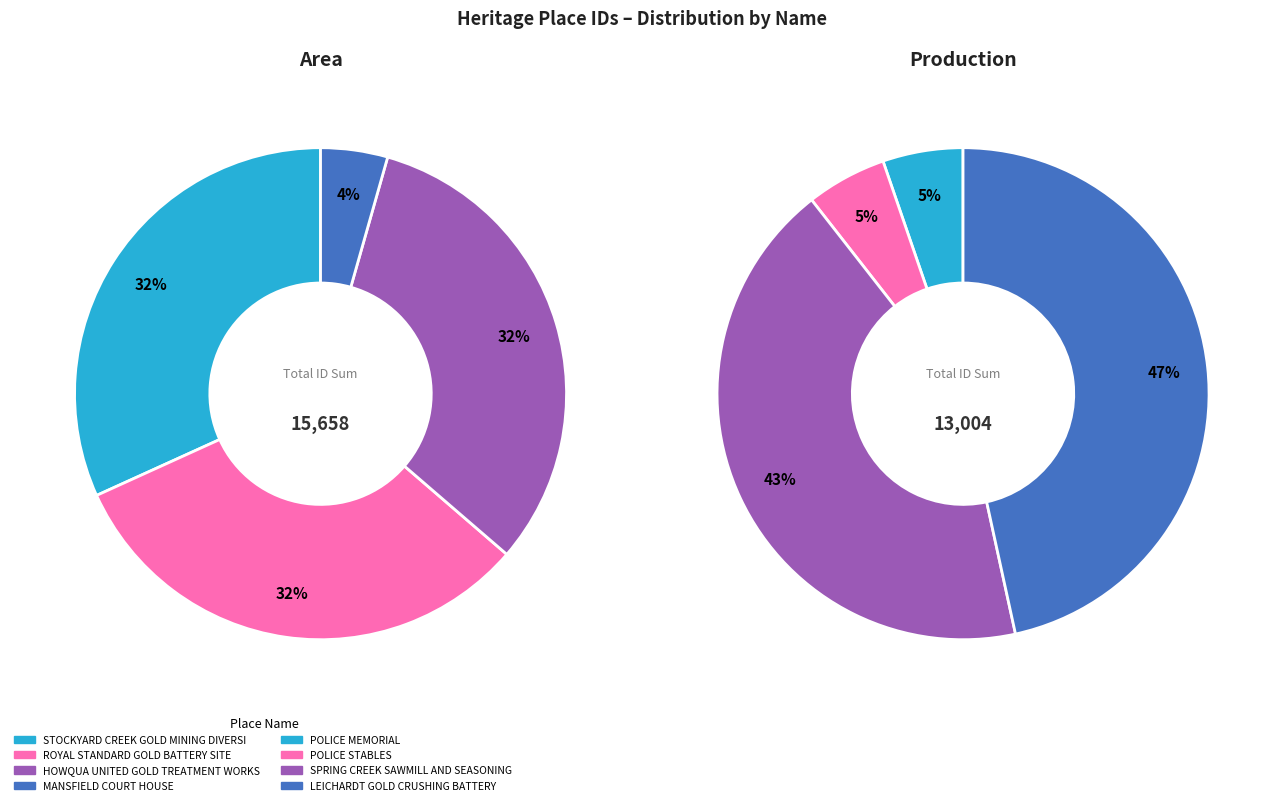

Which category has the biggest portion of the pie?

LEICHARDT GOLD CRUSHING BATTERY